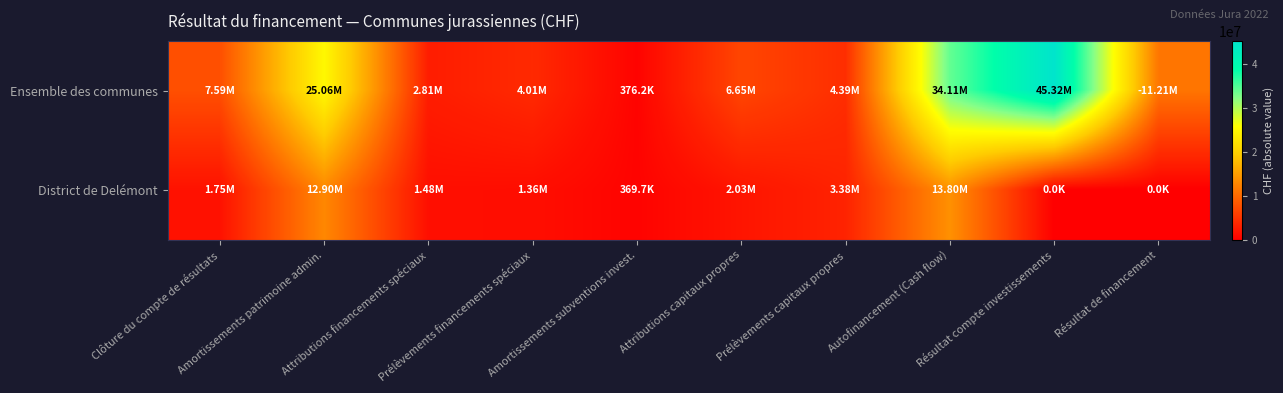

At Attributions financements spéciaux, list the series in order from largest to smallest.

Ensemble des communes, District de Delémont